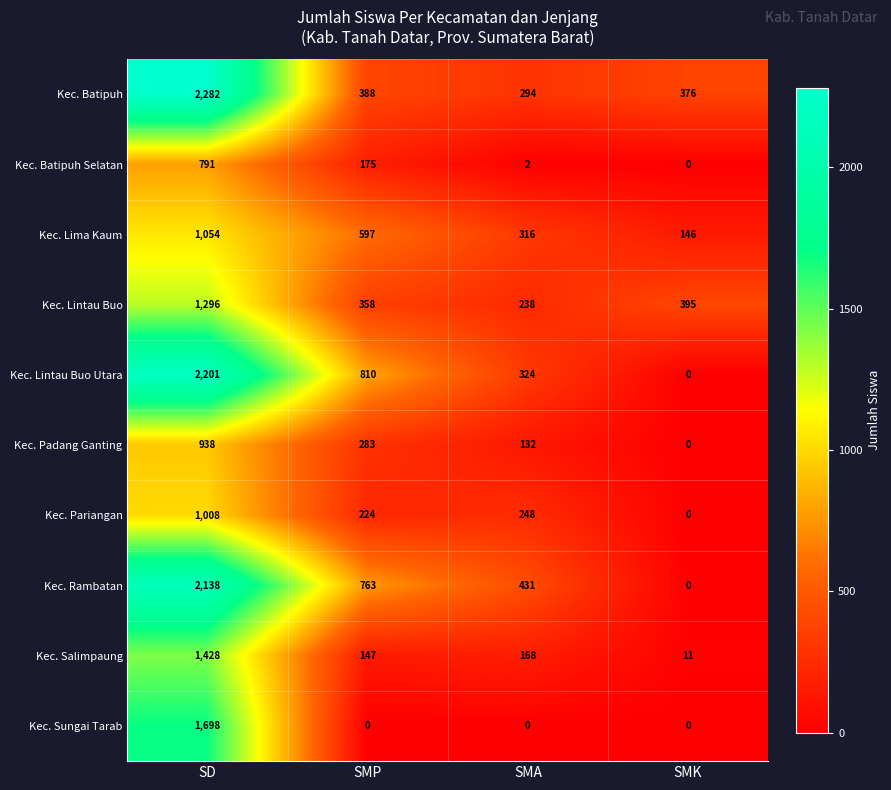

Is it true that Kec. Salimpaung equals 168 at SMA?

True